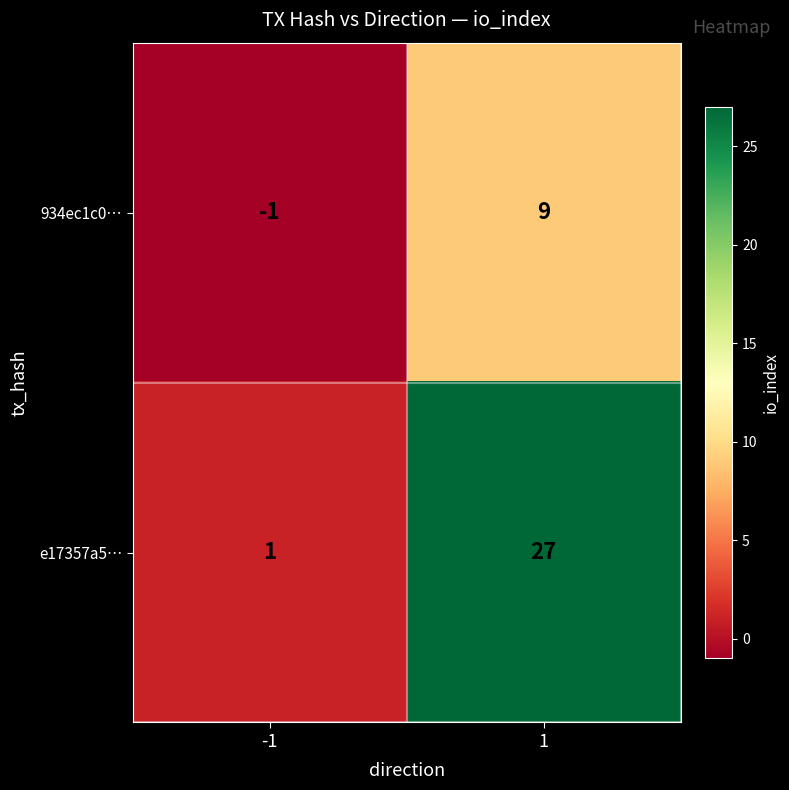

Which series has the widest spread of values?

e17357a5…